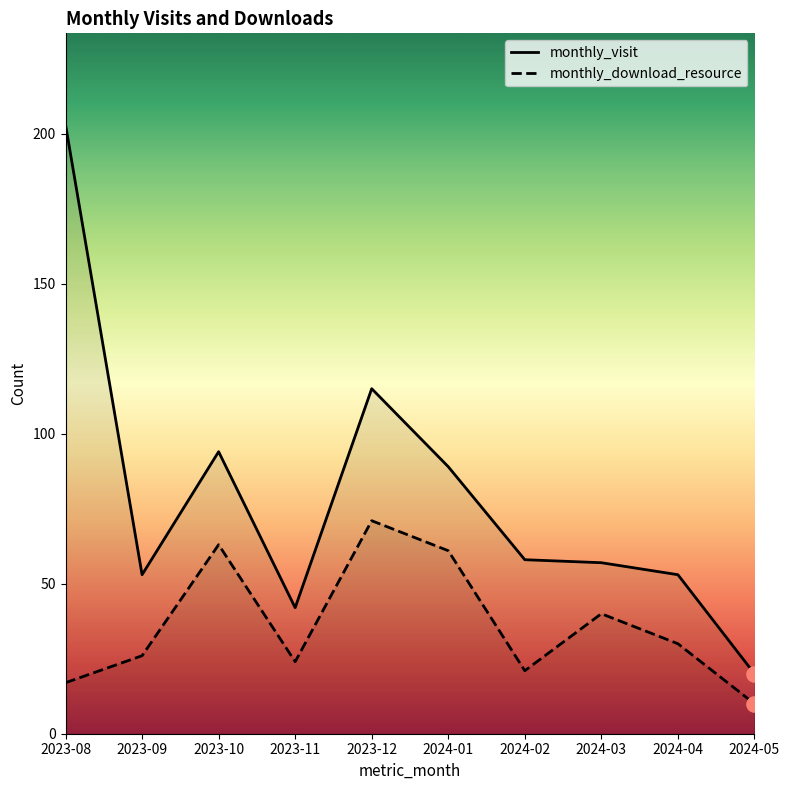

What is the total value across all series at 2023-12?

186